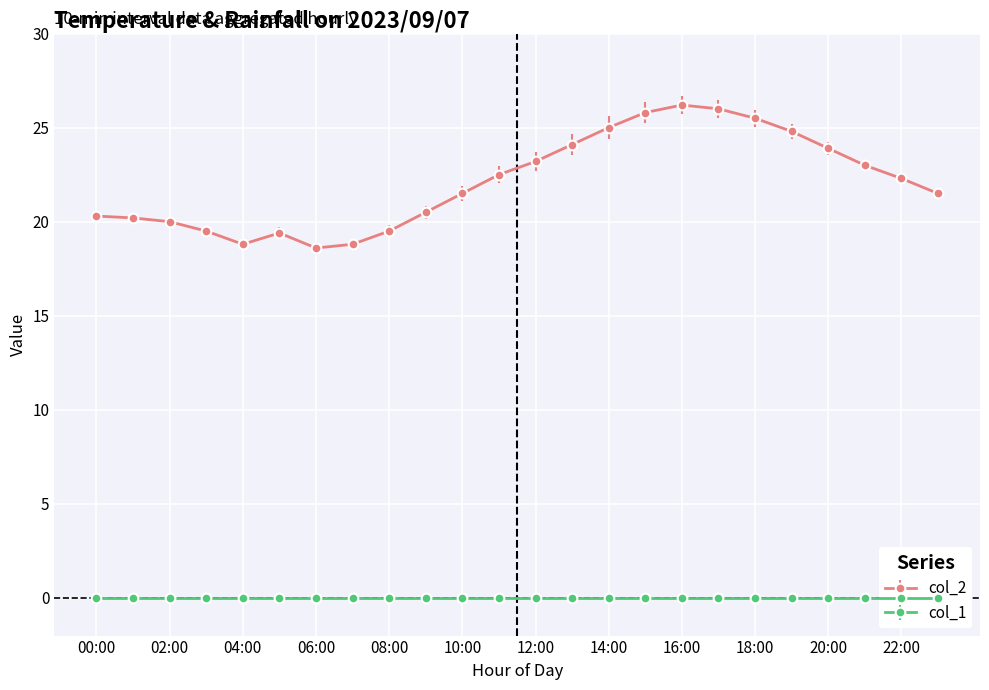

True or false: the data shows 10.5 at 08:00.

False